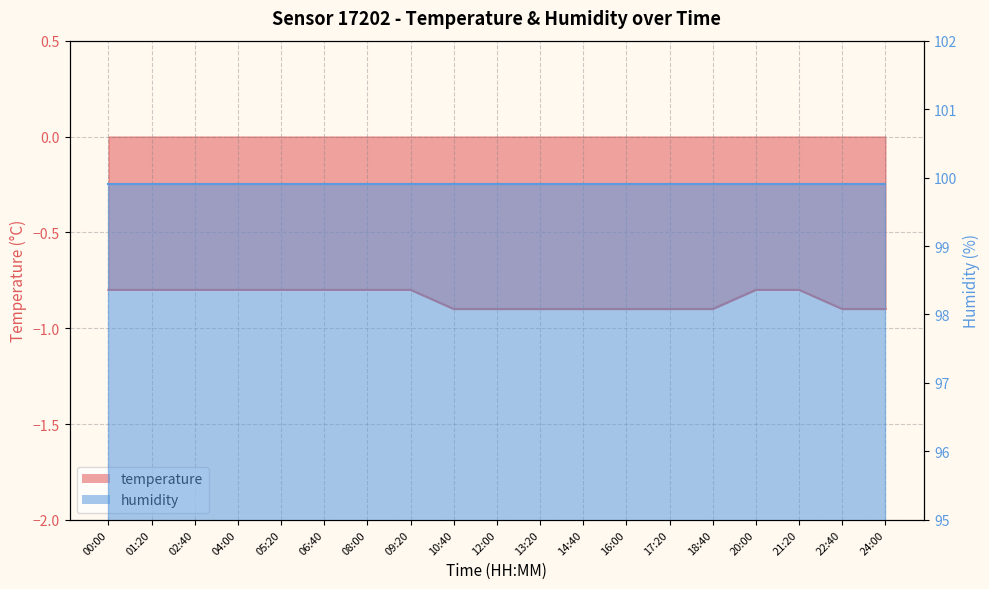

What is the difference between the values at 01:20 and 13:20?

0.1